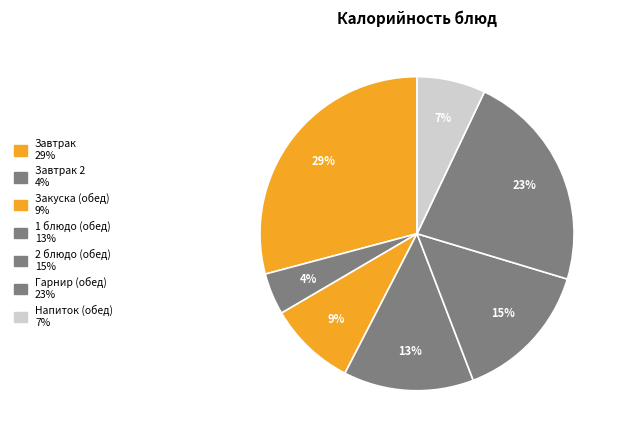

How many slices are in this pie chart?

7